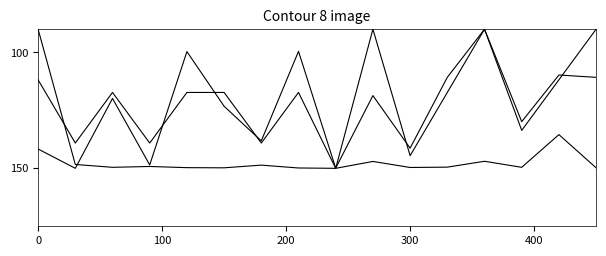

Is this an area chart (filled region under the line)?

No